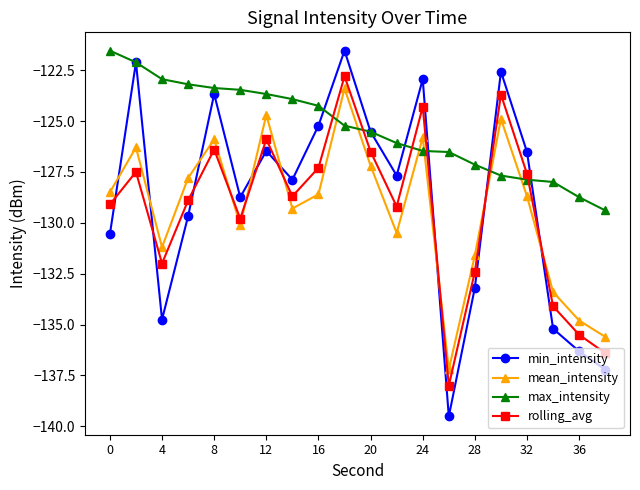

How many interior local peaks does the mean_intensity series have?

6